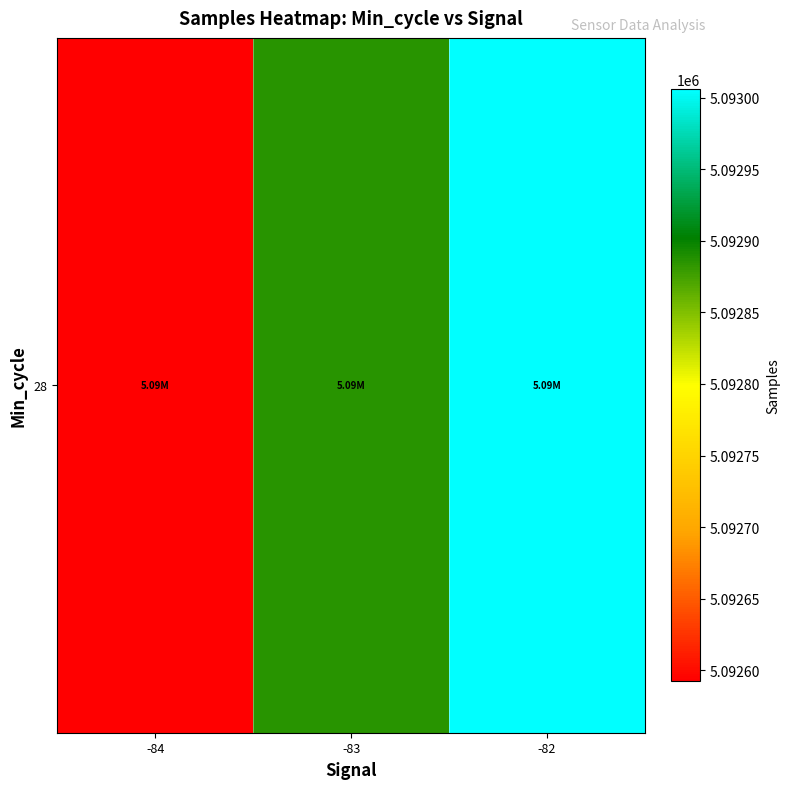

At which label does the data first exceed 5092884?

-83